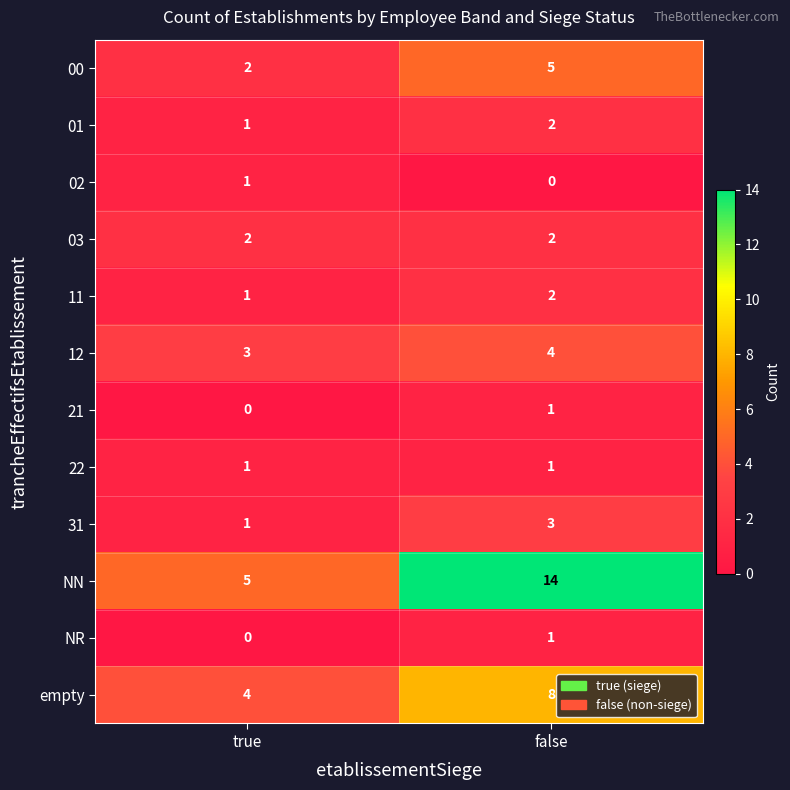

At which label does NR reach its peak?

false